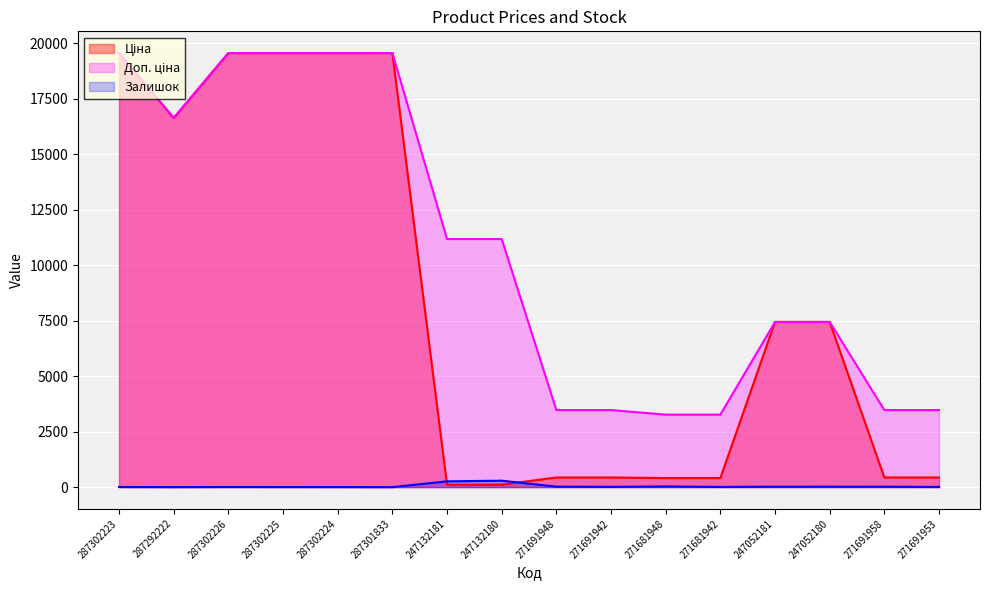

Does the chart display data point markers on the line(s)?

No